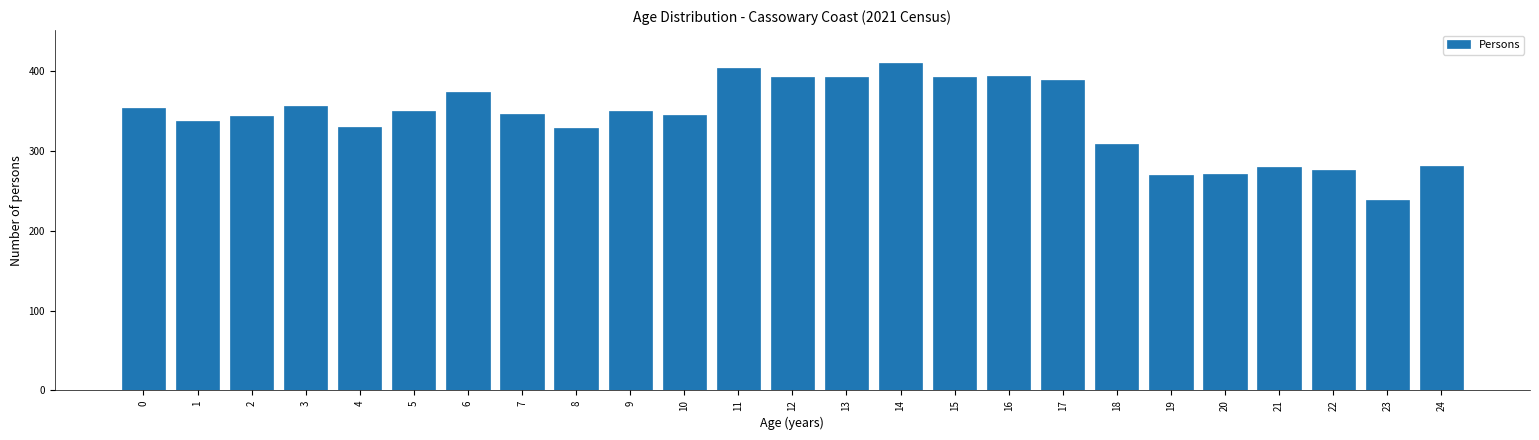

True or false: the data shows 392 at 15.

True